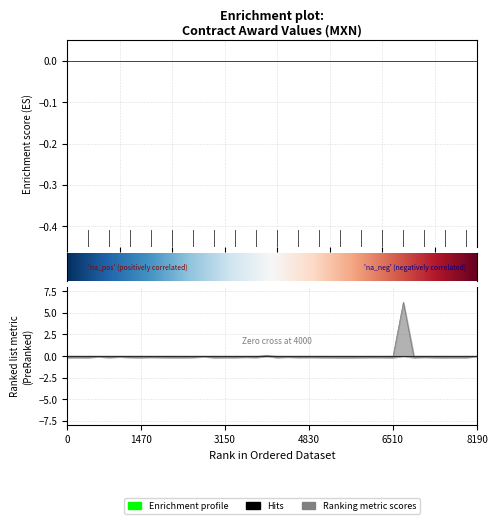

The value at 16404 is -0.1. True or false?

False